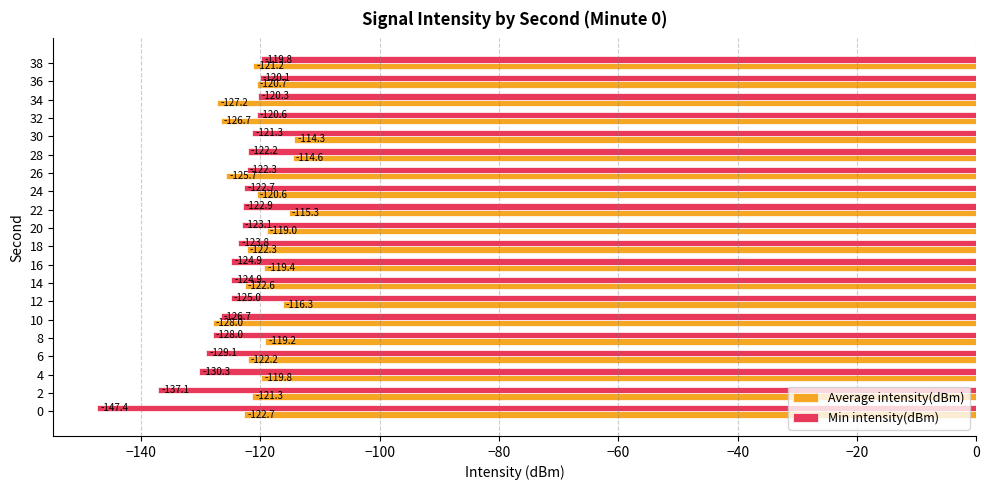

Rank the series by their average value, from lowest to highest.

Min intensity(dBm), Average intensity(dBm)